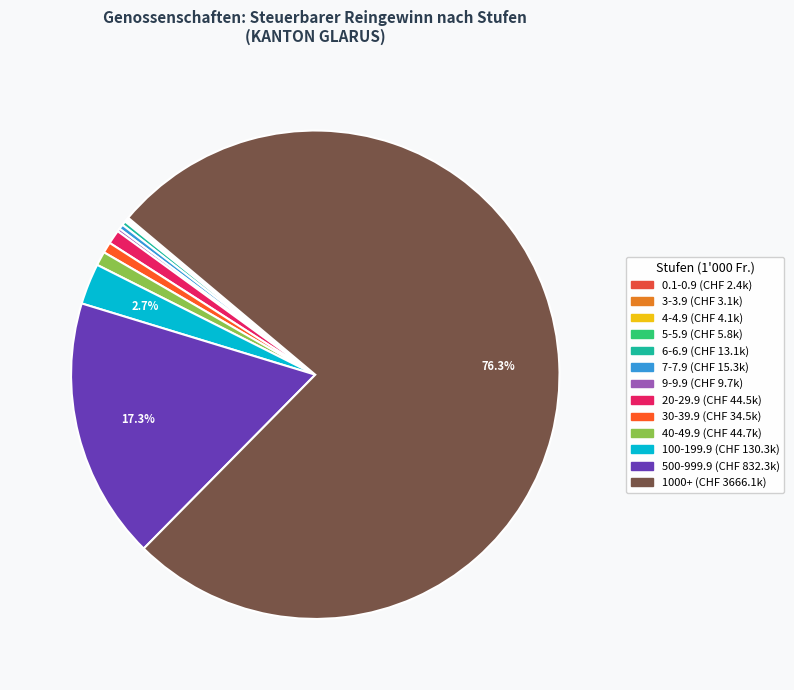

Rank the categories by value from lowest to highest.

0.1-0.9, 3-3.9, 4-4.9, 5-5.9, 9-9.9, 6-6.9, 7-7.9, 30-39.9, 20-29.9, 40-49.9, 100-199.9, 500-999.9, 1000+